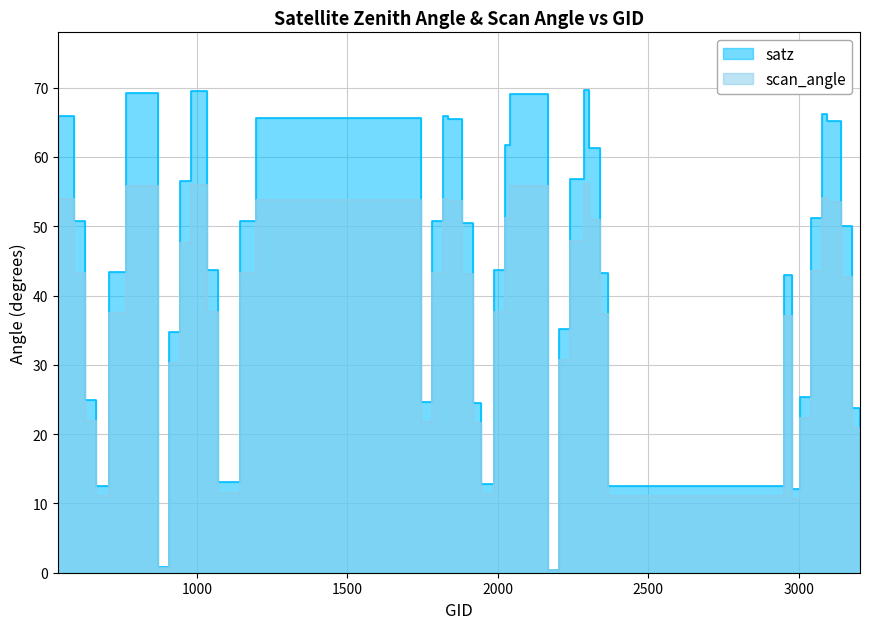

Is the value of satz at 15 greater than the value of scan_angle at 1500?

Yes